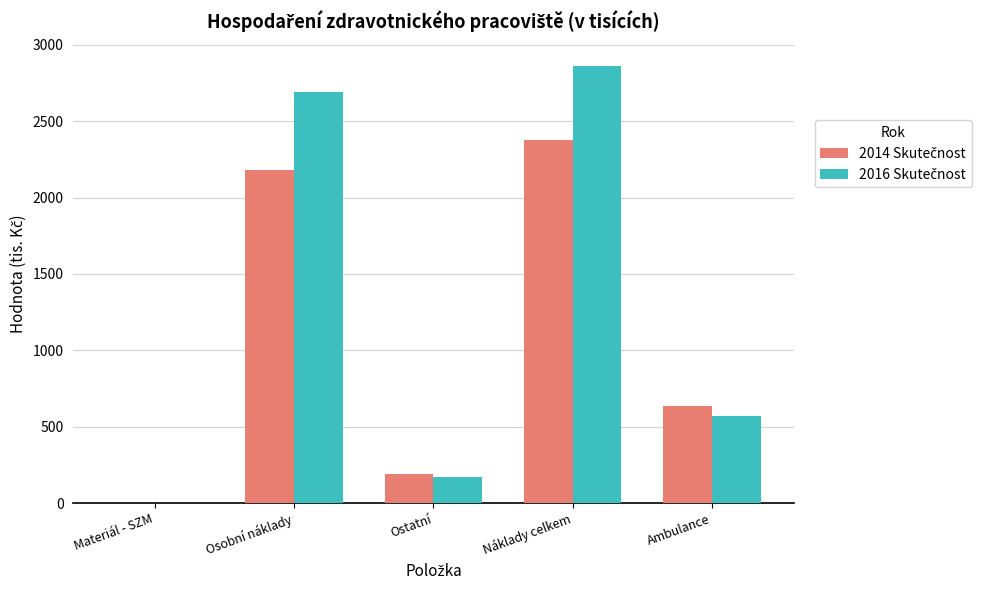

What is the maximum value shown in the chart?

2859.2